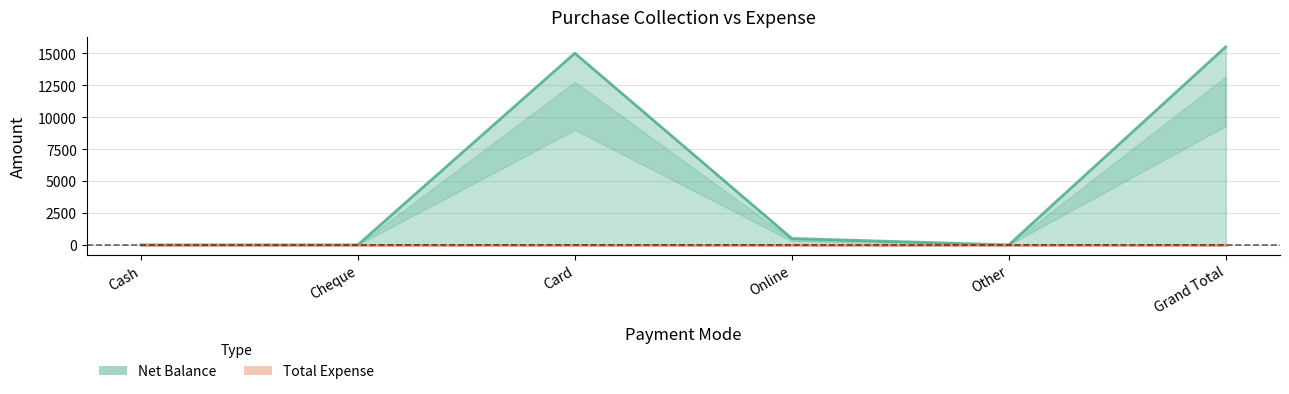

What are all the series names shown in the legend?

Net Balance, Total Expense